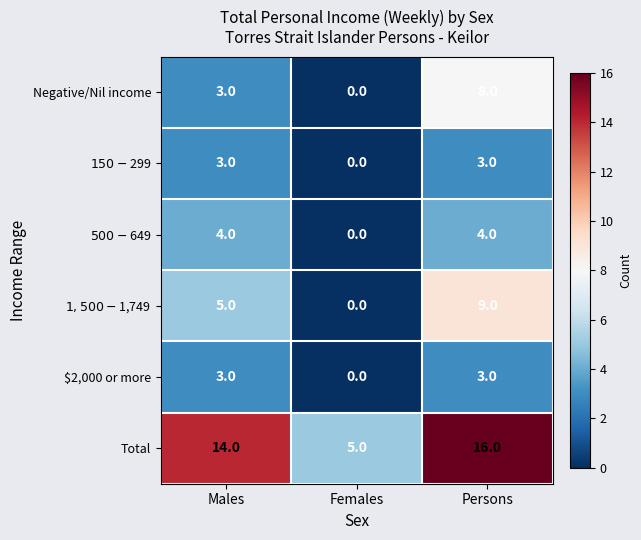

The value of Negative/Nil income at Females is 5. True or false?

False